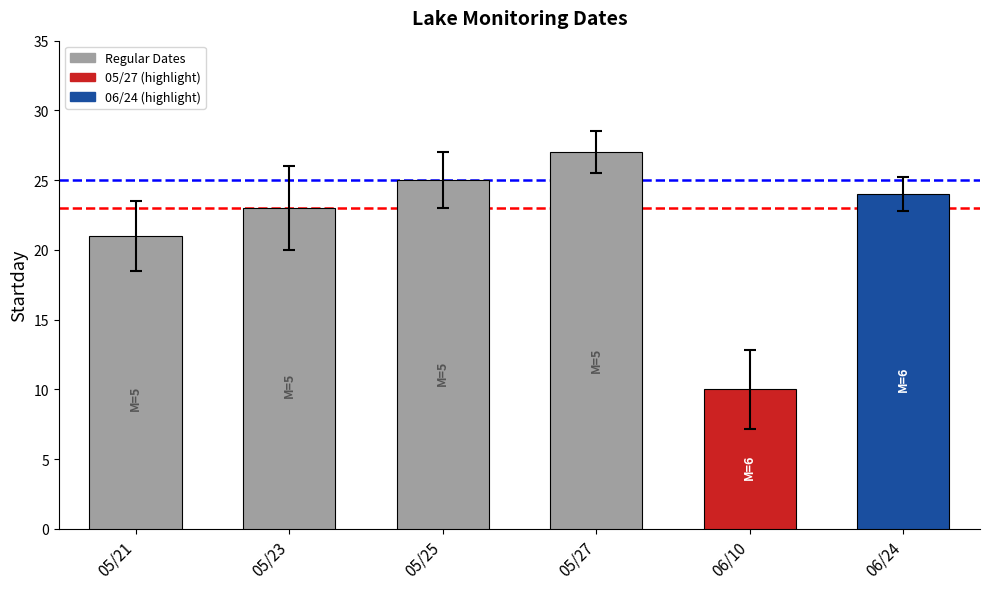

What value does the data have at 05/27, to the nearest 5?

25